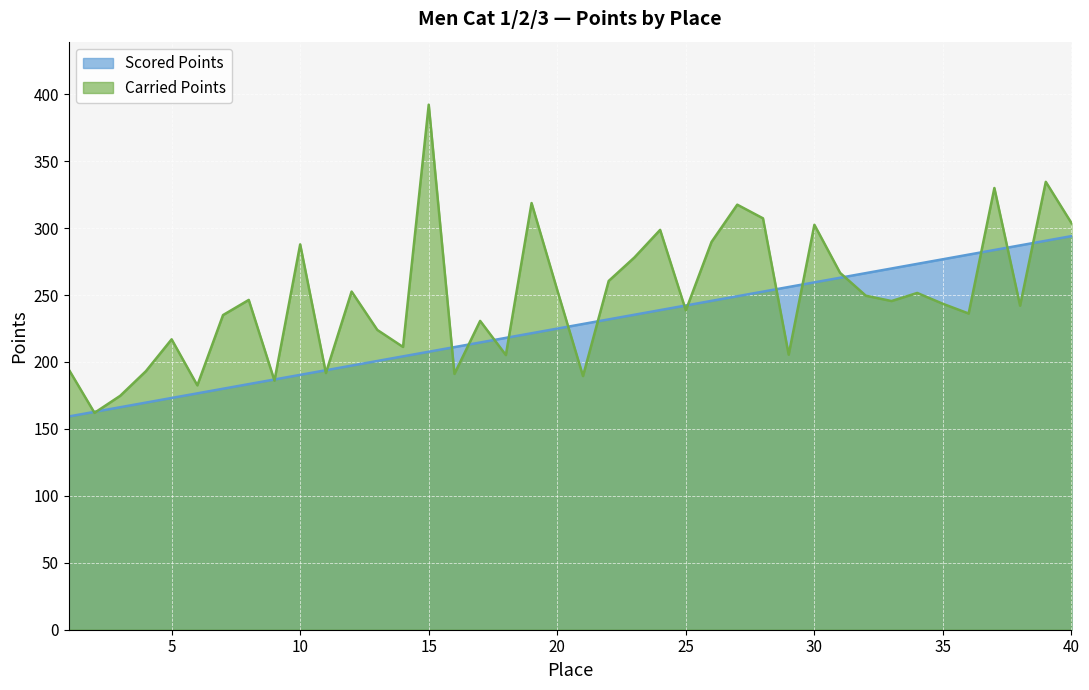

What is the minimum value for Scored Points?

159.3